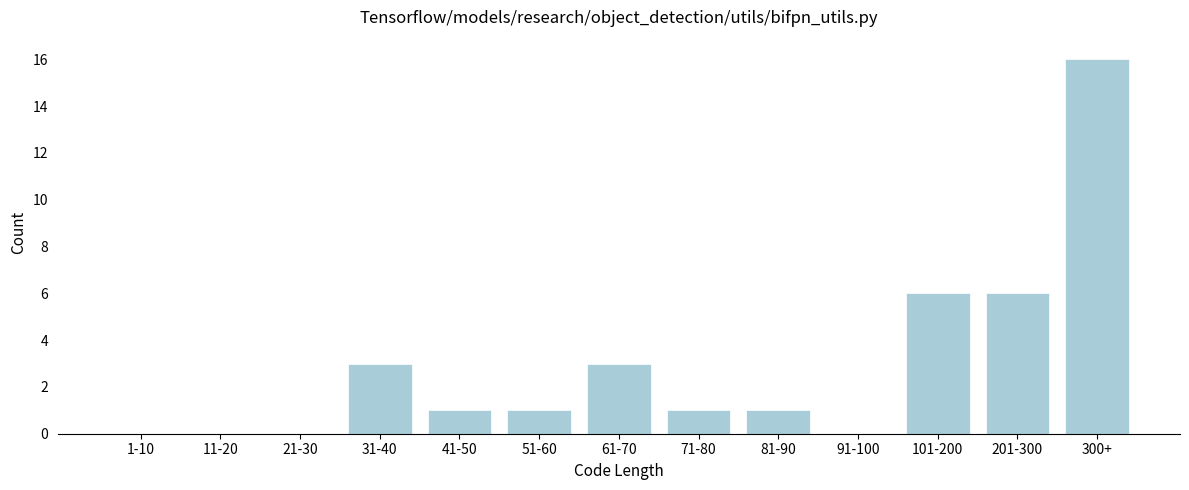

Reading left to right, what are all the values shown in this chart?

1-10=0	11-20=0	21-30=0	31-40=3	41-50=1	51-60=1	61-70=3	71-80=1	81-90=1	91-100=0	101-200=6	201-300=6	300+=16